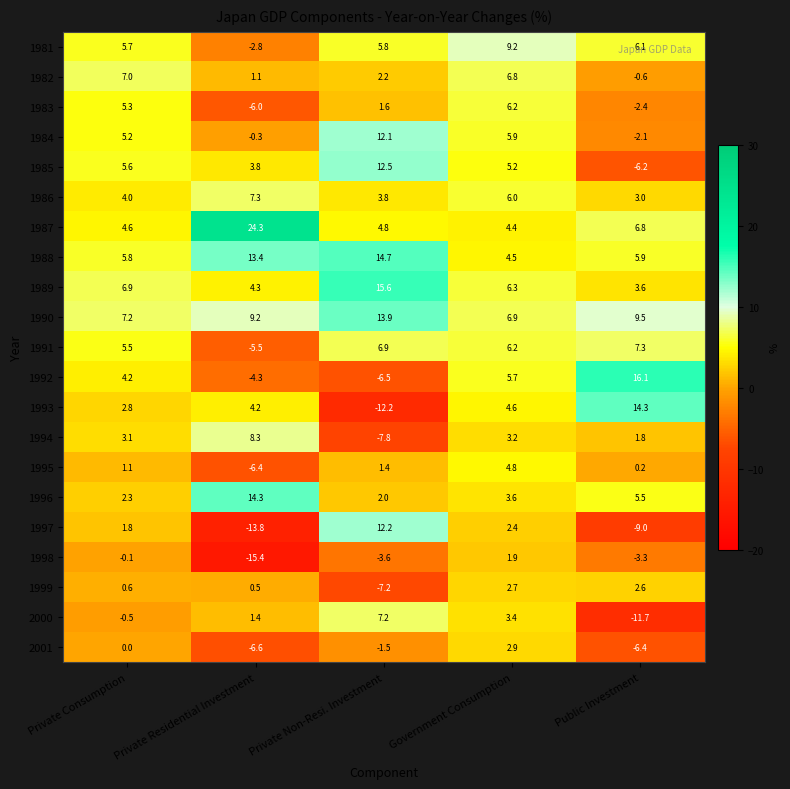

What is the sum of all 1989 values?

36.7